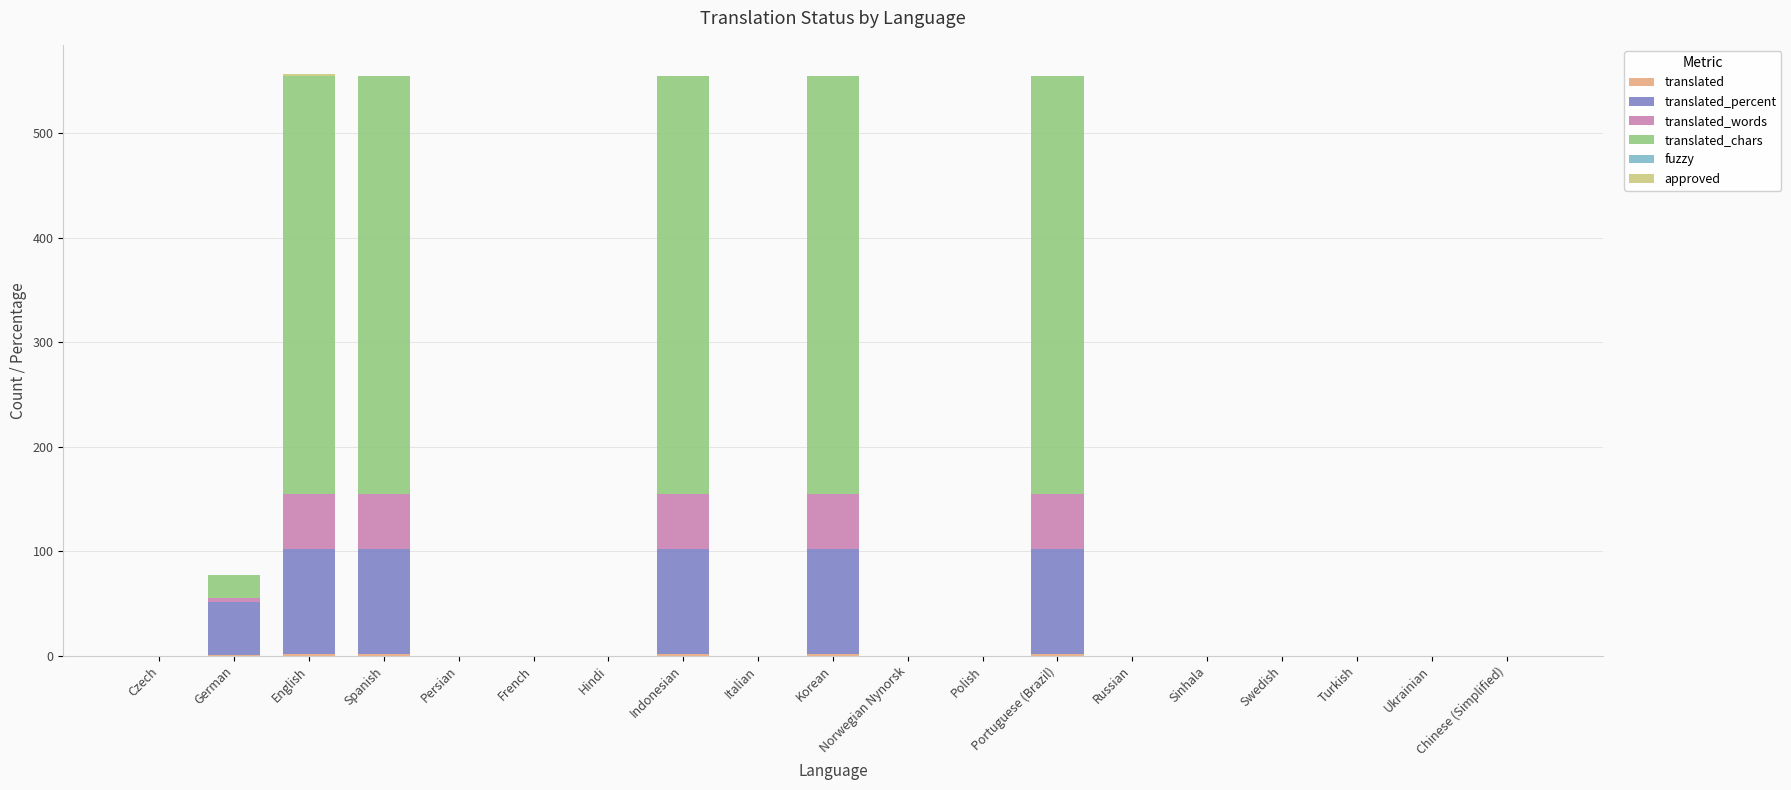

What is the maximum value for translated?

2